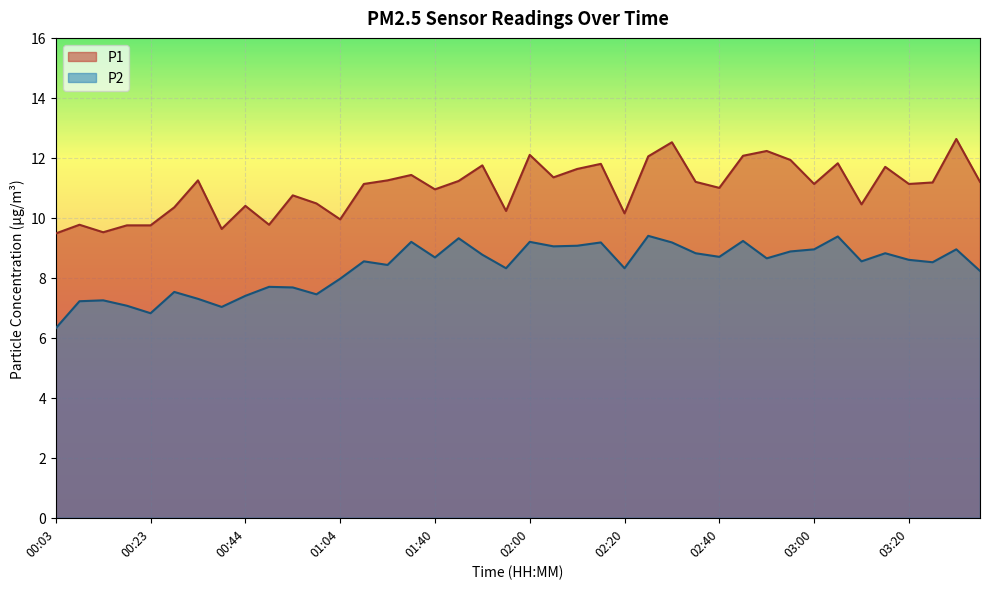

At which category does P1 reach its first local valley?

00:13